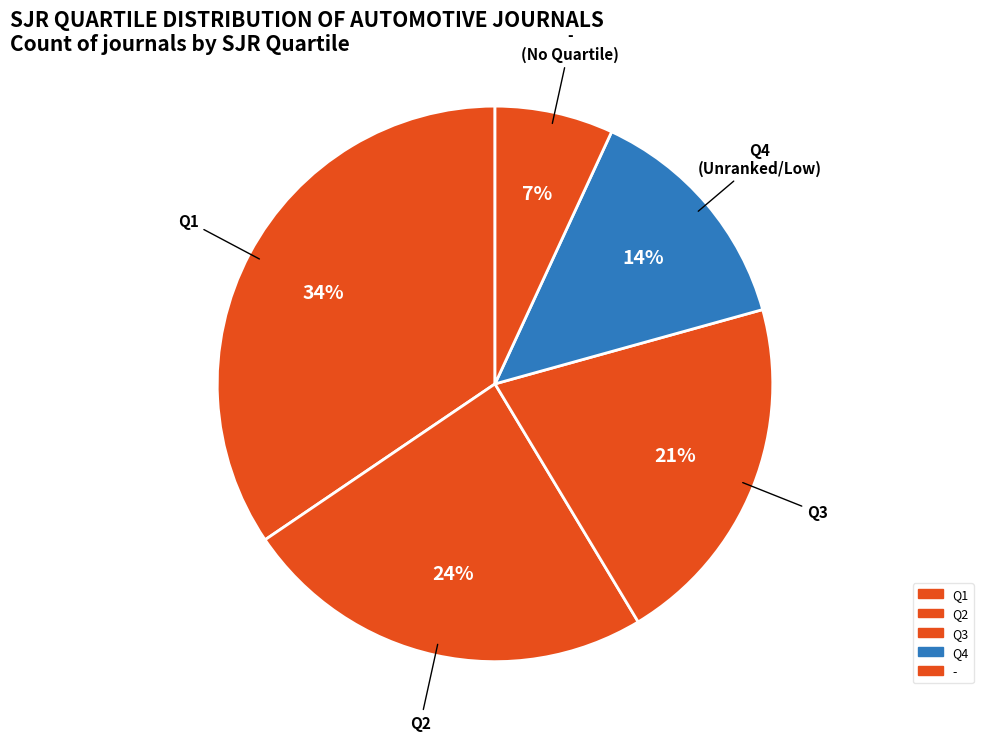

To the nearest percent, what is the difference between the largest and smallest slice percentages?

28%